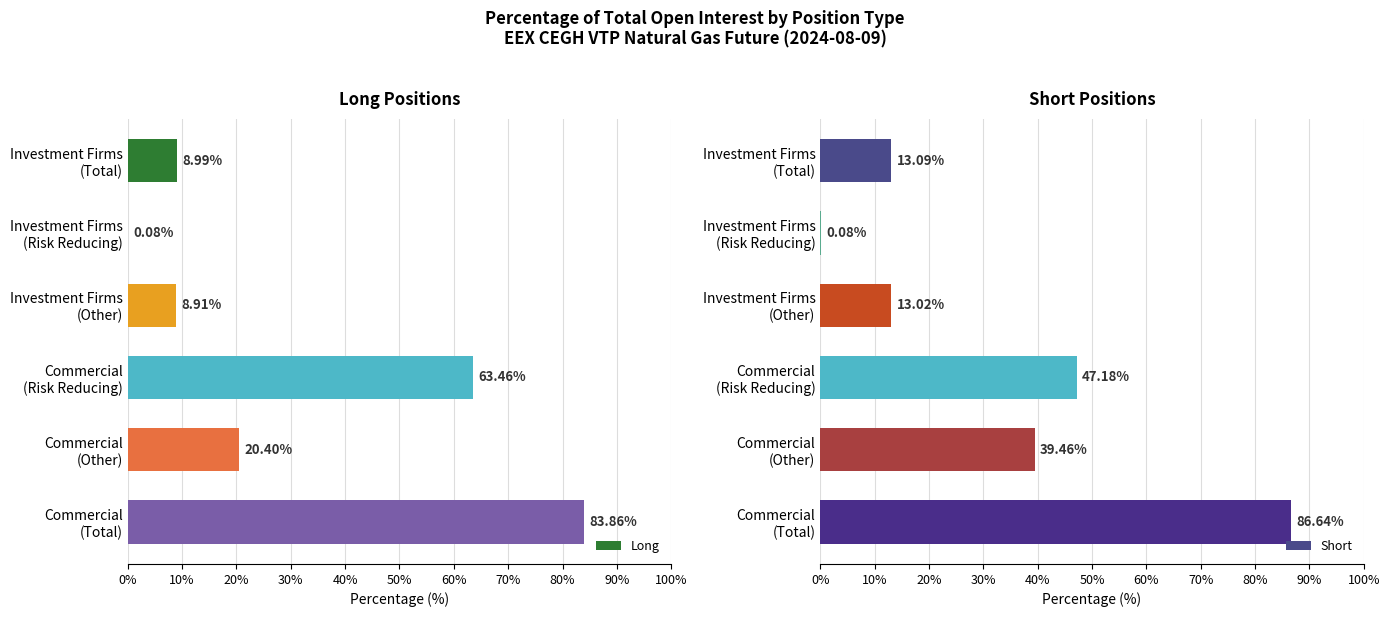

Between Investment Firms (Risk Reducing) and Commercial (Risk Reducing), which is larger?

Commercial (Risk Reducing)